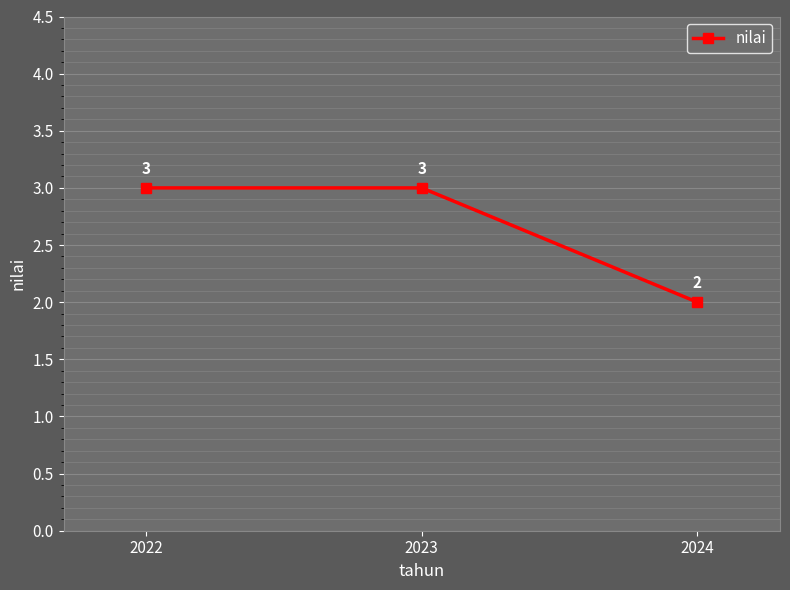

Reading right to left, list all the values displayed in this chart.

2	3	3